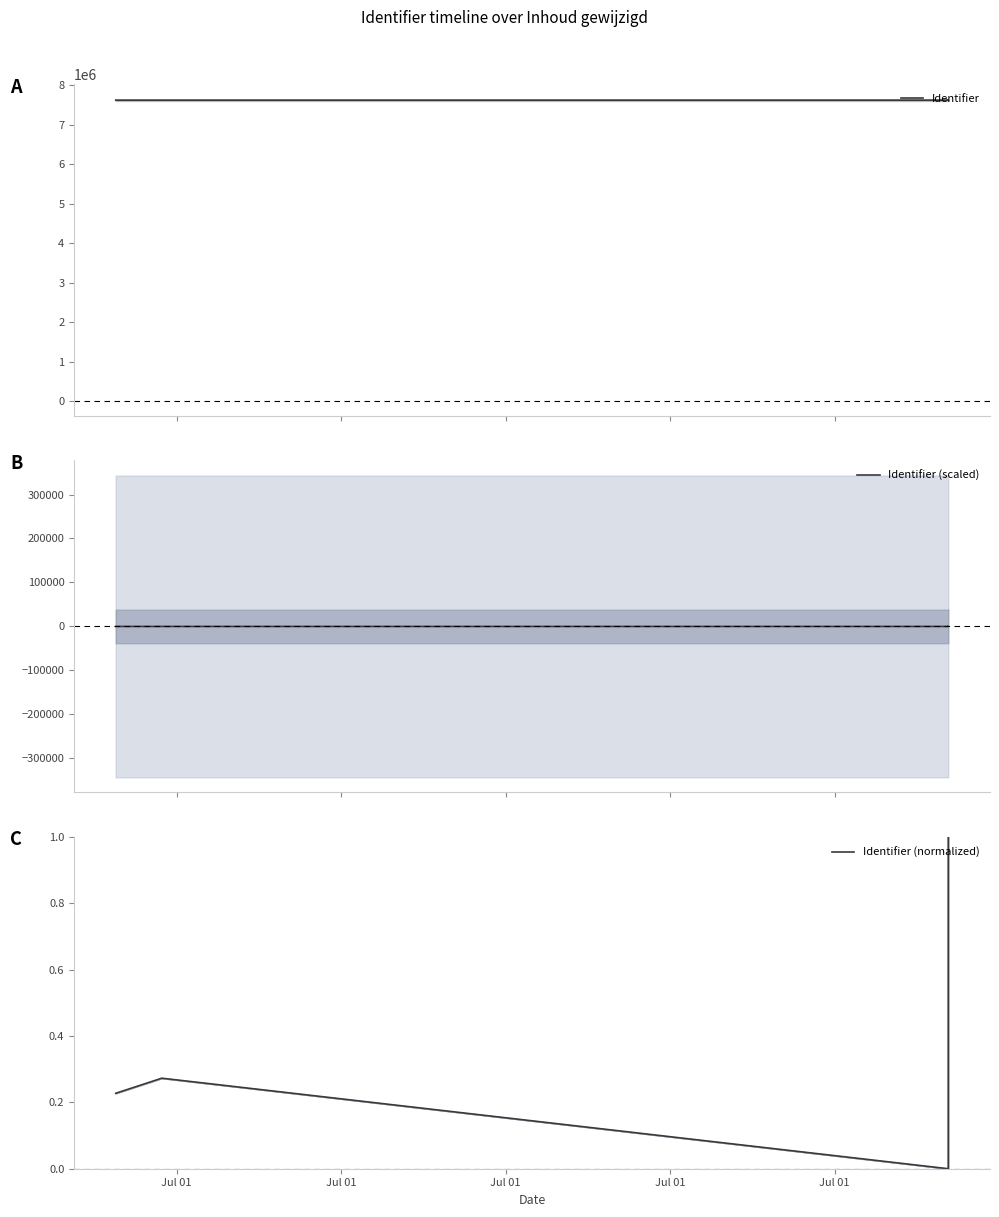

Count the Identifier (normalized) values in the range 0 to 1.

4